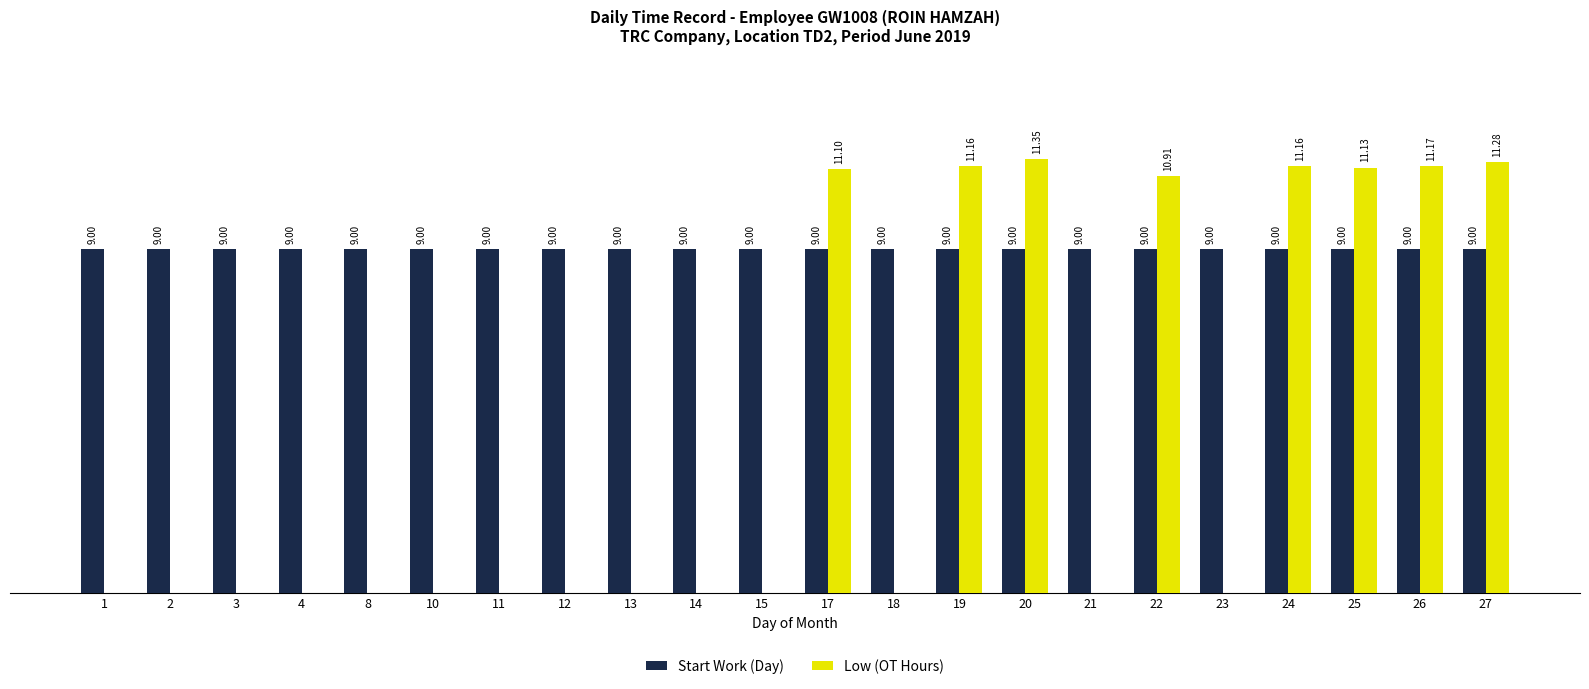

Which series has the largest total across all categories?

Start Work (Day)